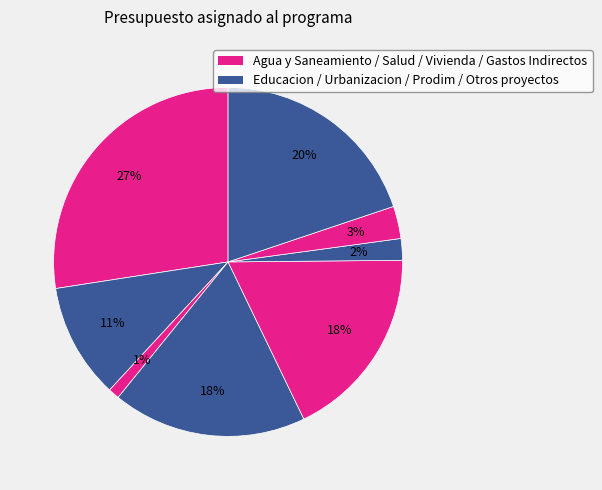

How many slices are in this pie chart?

8